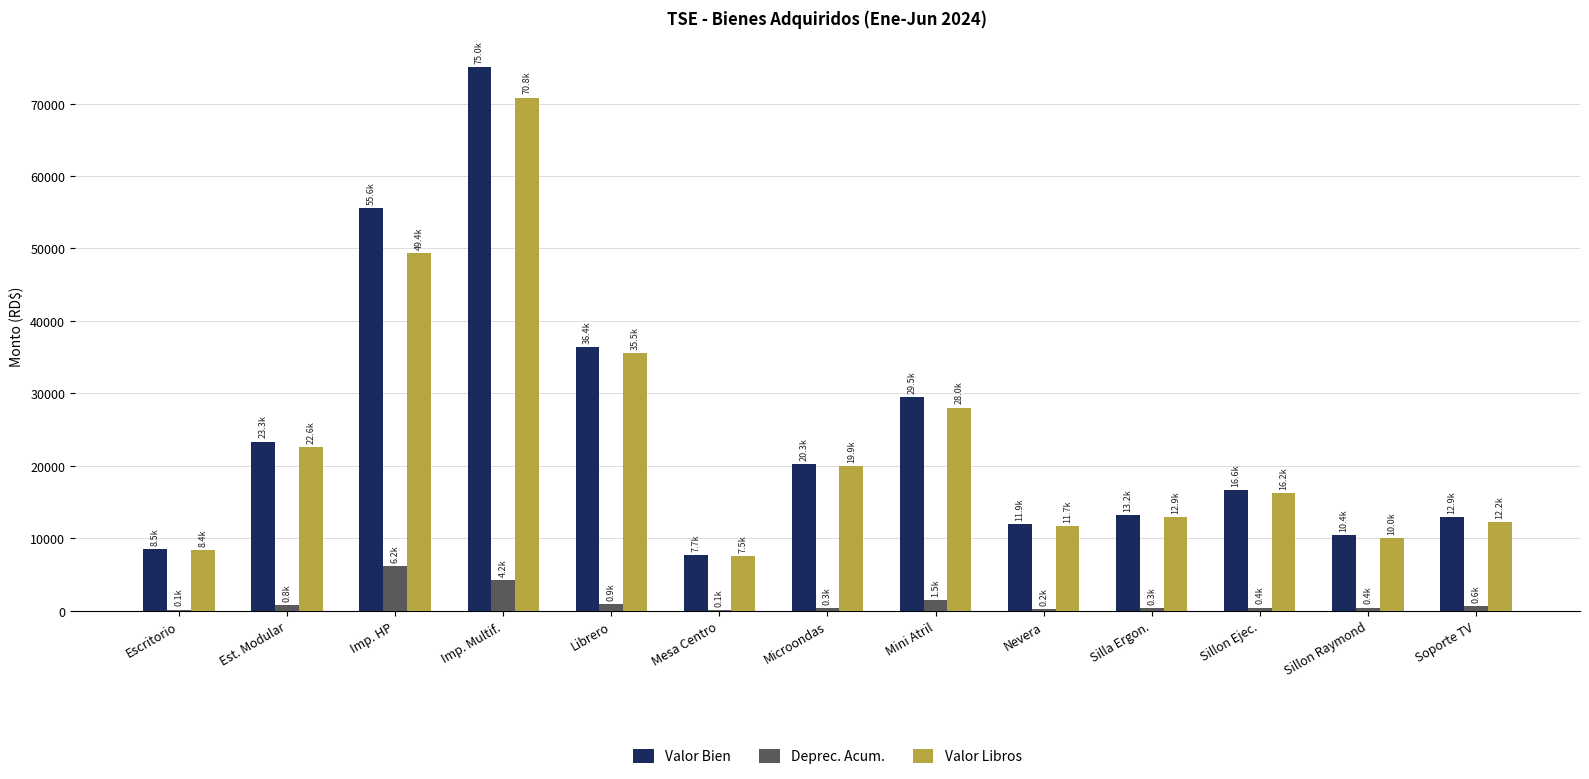

What is the spread (max minus min) of values at Mesa Centro?

7542.2